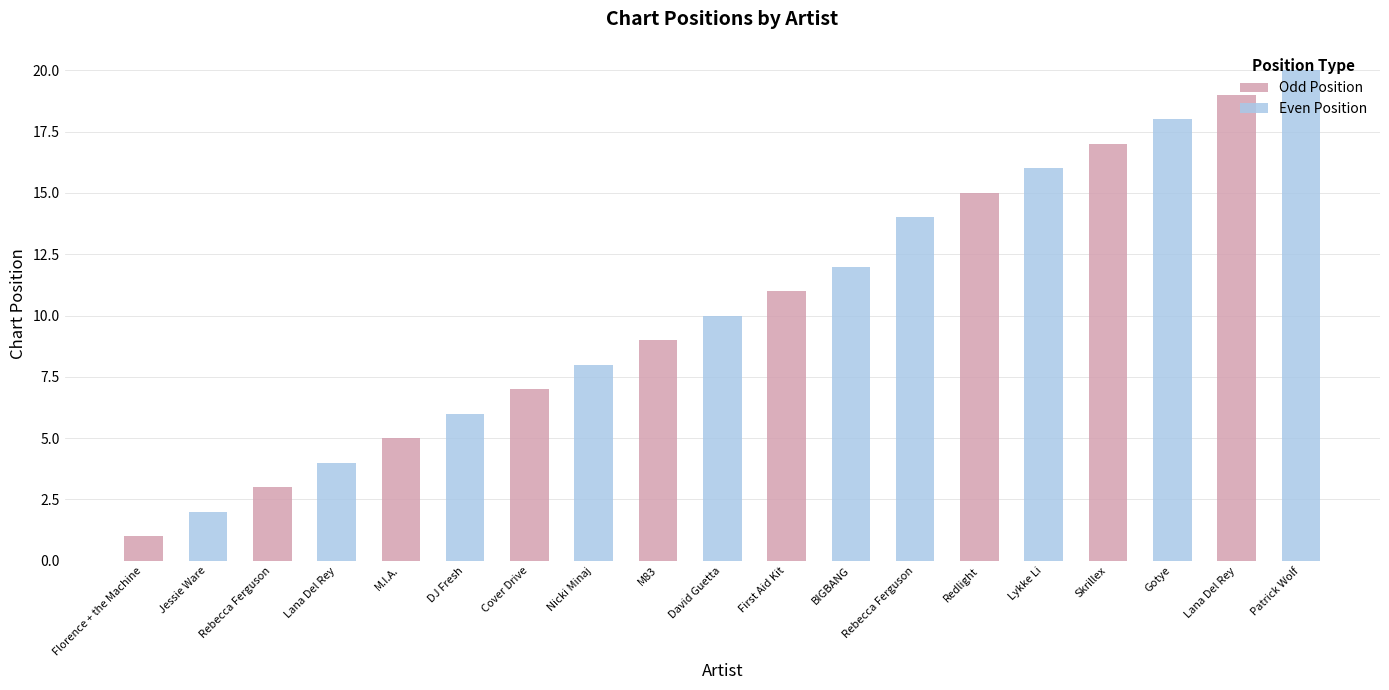

What is the greatest value displayed?

20